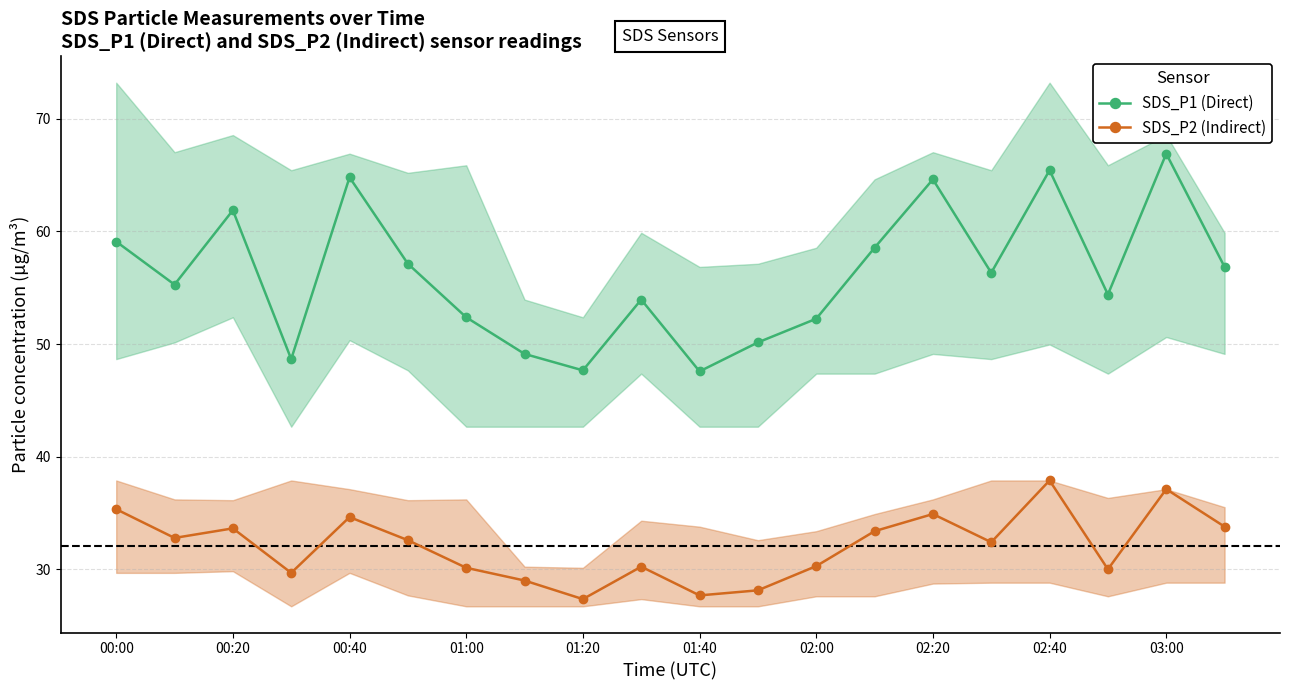

What is the maximum value shown in the chart?

66.9